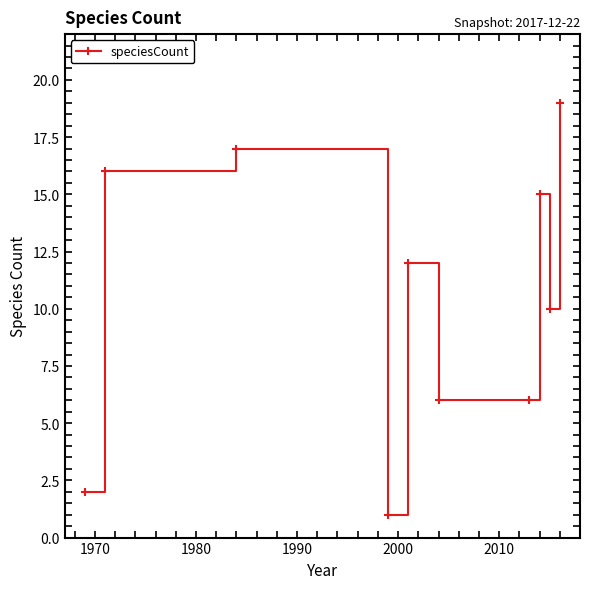

Reading right to left, extract all data points from this chart.

19	10	15	6	6	12	1	17	16	2